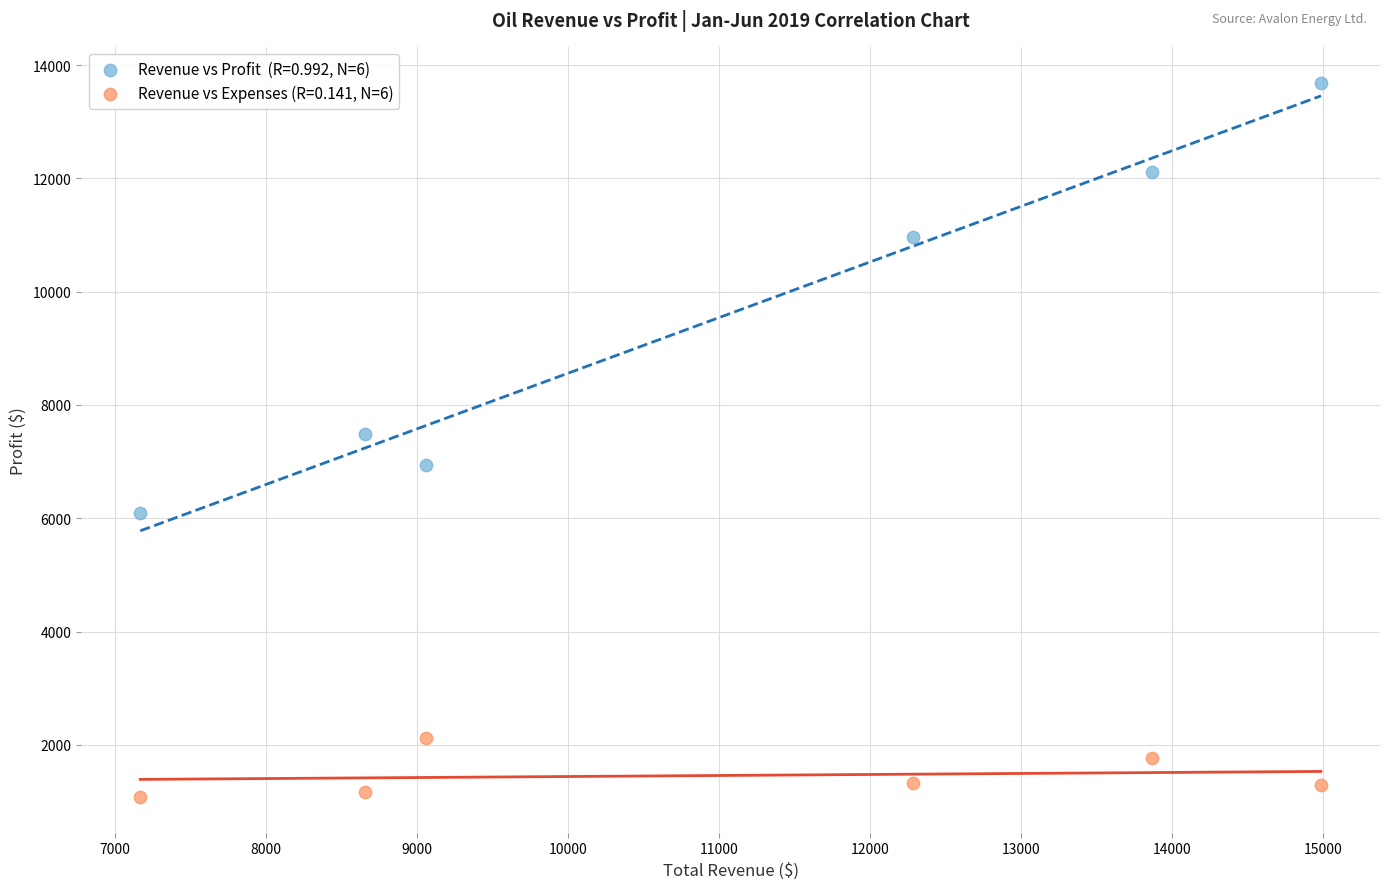

Across all data points, what is the average Y value?

5502.7